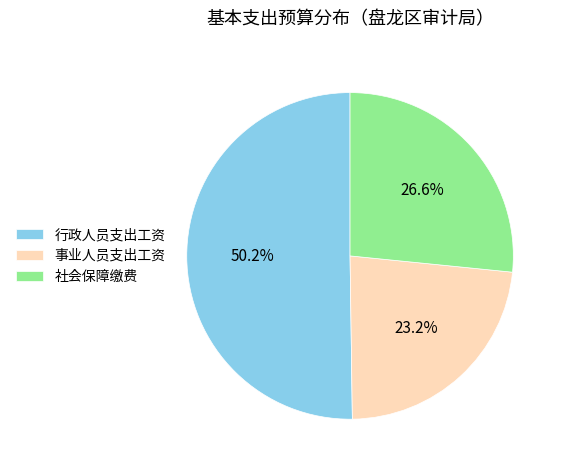

How much of the chart is everything except 行政人员支出工资?

49.8%